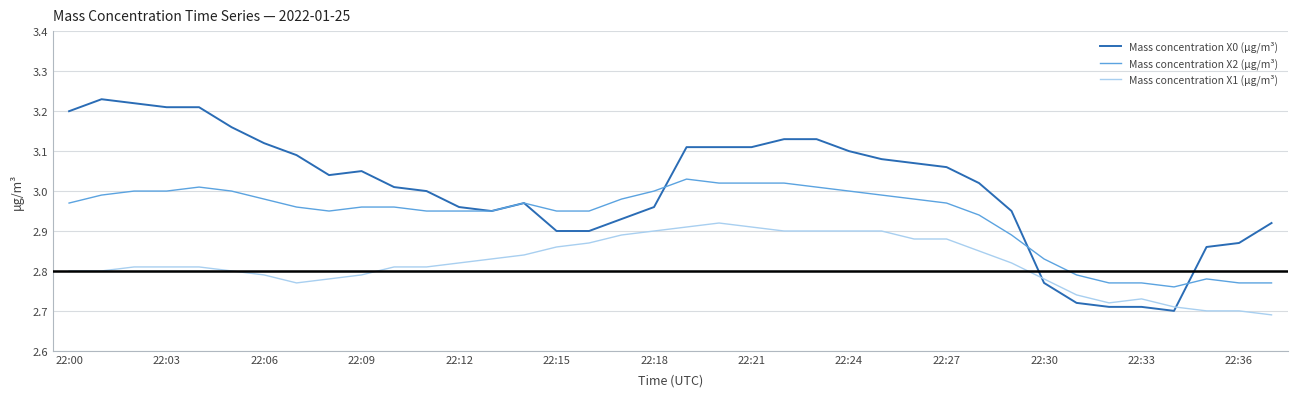

Which series has the largest total across all categories?

Mass concentration X0 (μg/m³)